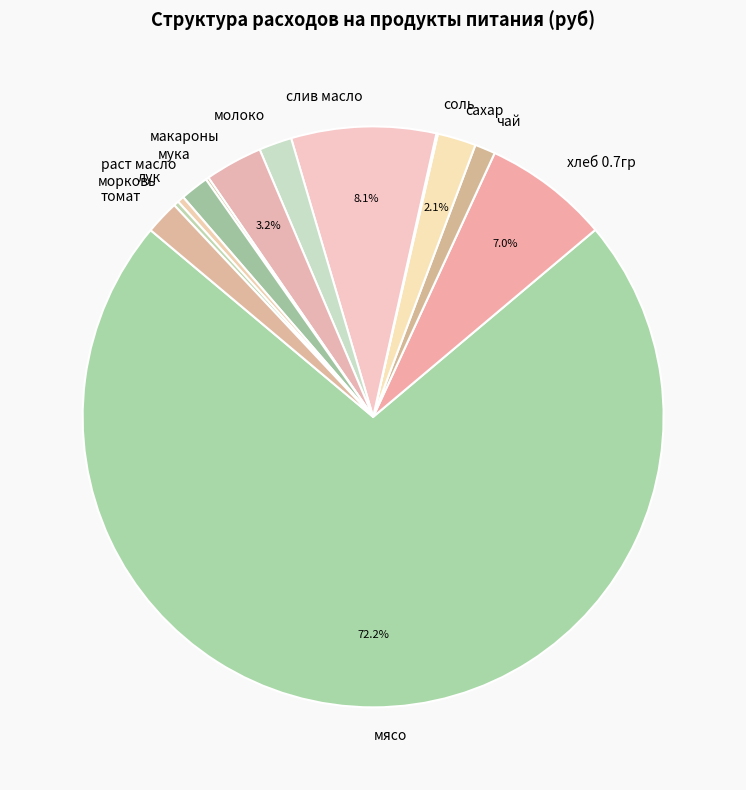

What is the majority slice?

мясо